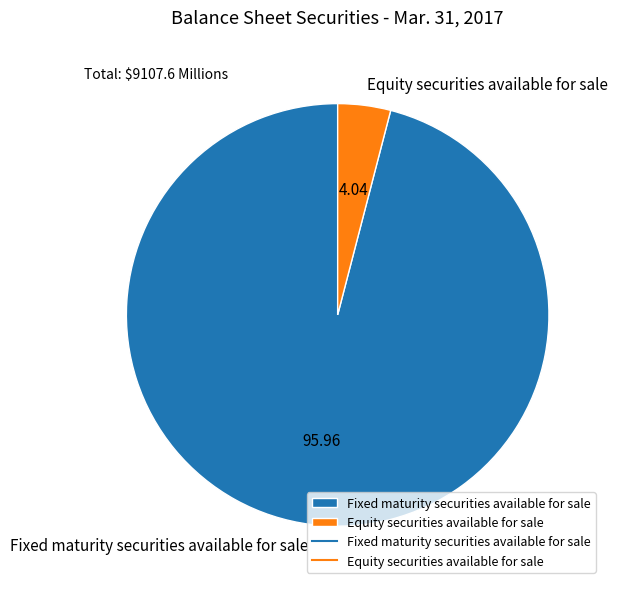

Rank the categories by value from lowest to highest.

Equity securities available for sale, Fixed maturity securities available for sale